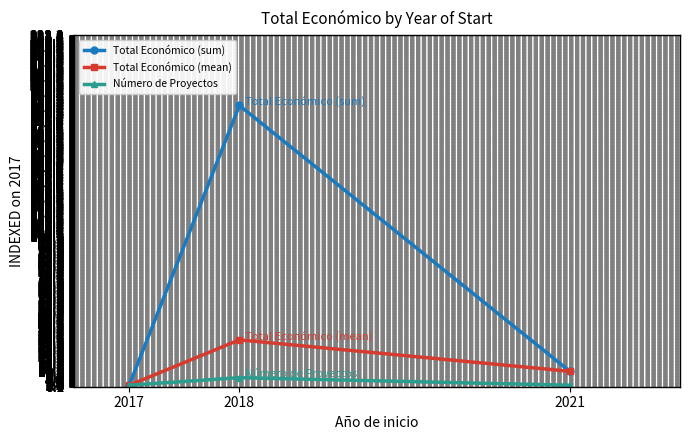

What is the value of the Total Económico (sum) point at the 3rd from the left?

10.2